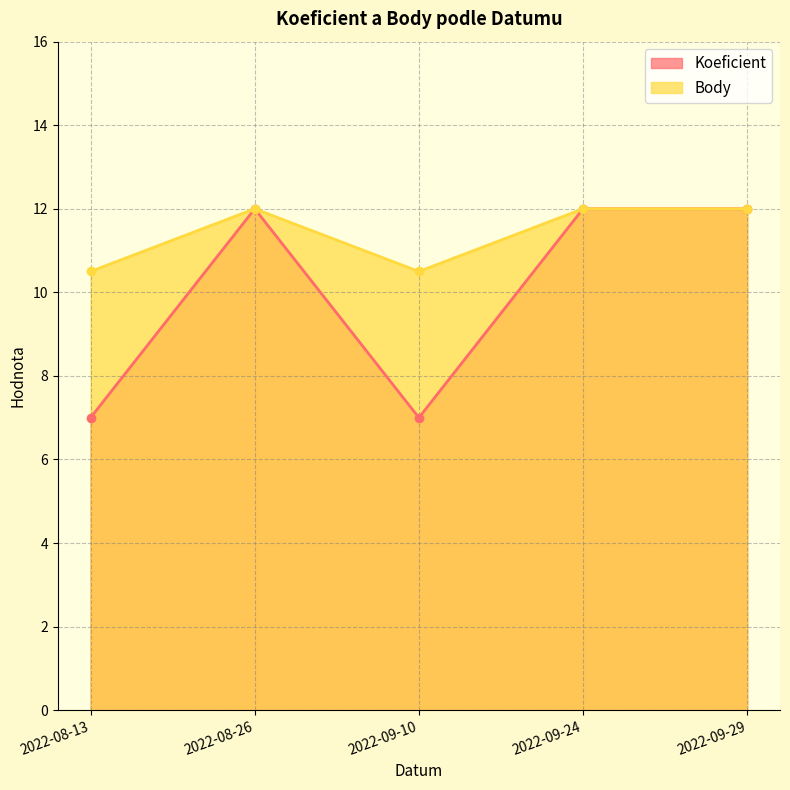

What are all the series names shown in the legend?

Koeficient, Body